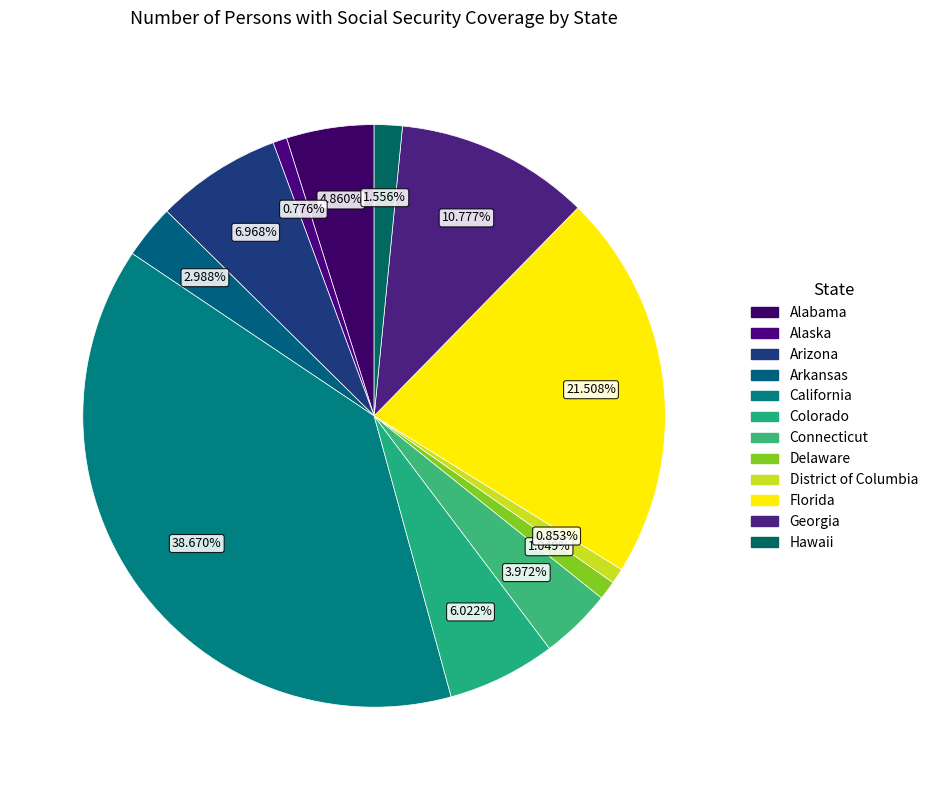

How many slices are in this pie chart?

12